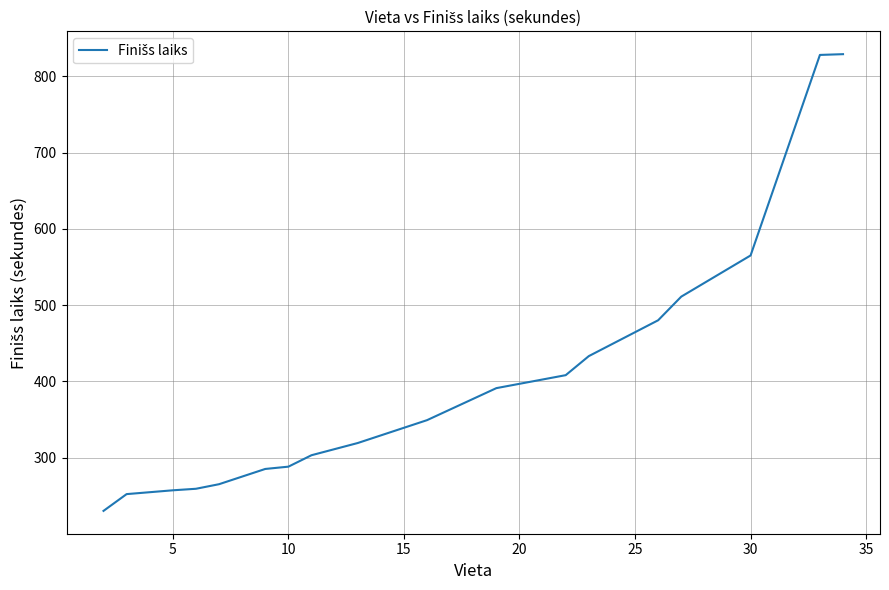

What is the greatest value displayed?

829